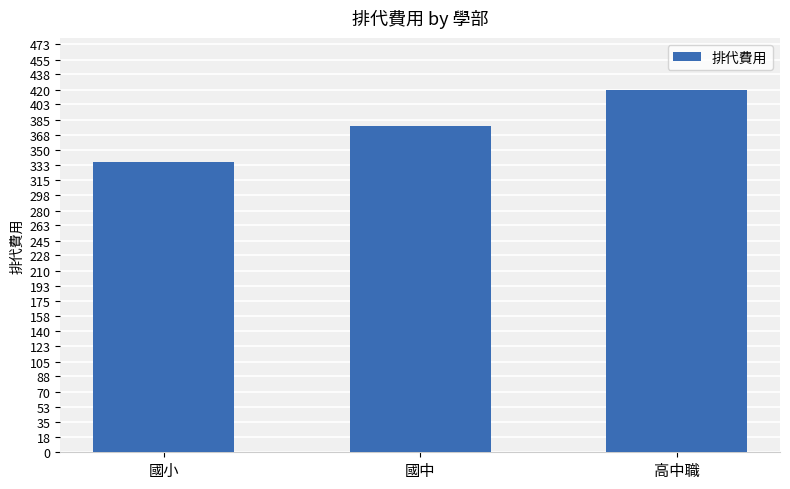

Are the bars grouped side by side (vs. stacked)?

No